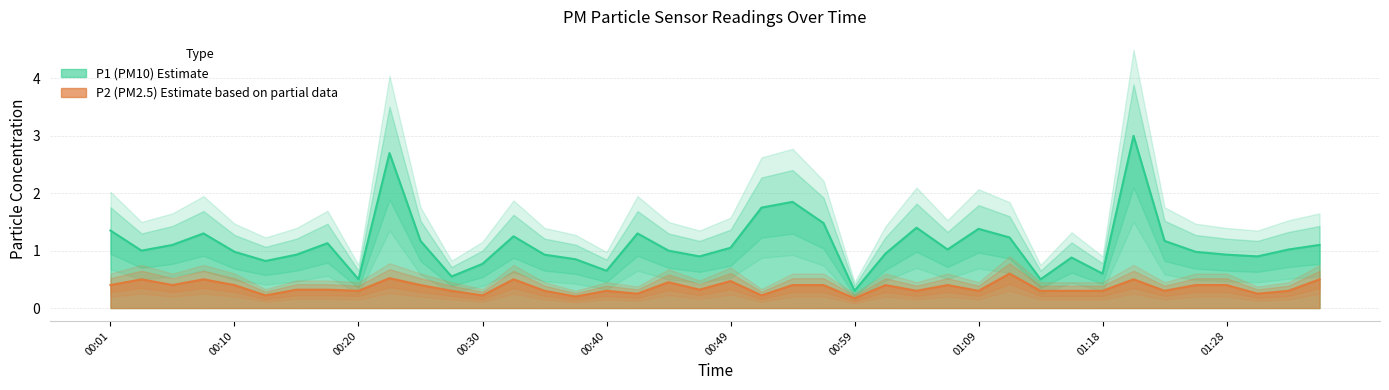

Rank the categories by P2 value from highest to lowest.

01:11, 00:22, 00:03, 00:08, 00:32, 01:21, 01:36, 00:49, 00:44, 00:01, 00:05, 00:10, 00:25, 00:54, 00:57, 01:01, 01:06, 01:26, 01:28, 00:15, 00:18, 00:47, 00:20, 00:27, 00:35, 00:40, 01:04, 01:09, 01:14, 01:16, 01:18, 01:23, 01:33, 00:42, 01:31, 00:13, 00:30, 00:52, 00:37, 00:59